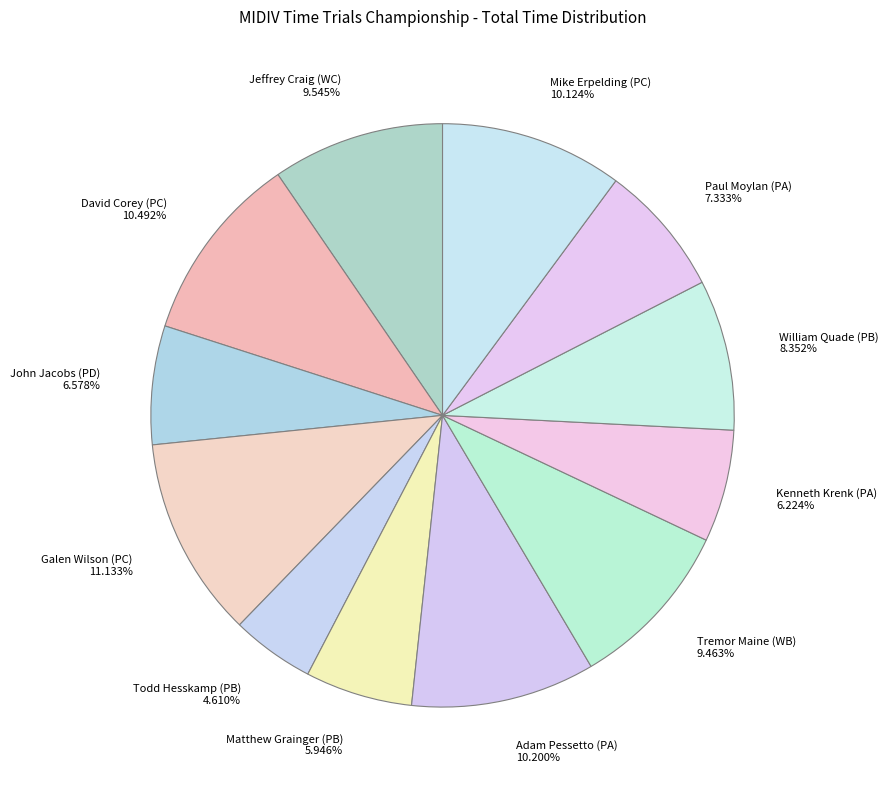

Between David Corey (PC) 10.492% and Jeffrey Craig (WC) 9.545%, which is larger?

David Corey (PC) 10.492%